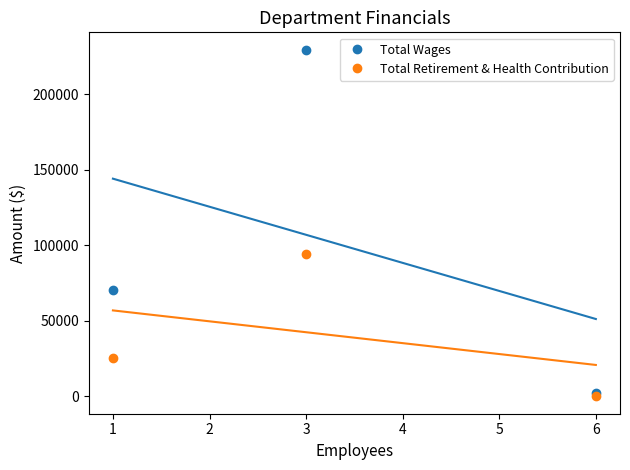

What is the maximum value for Total Wages?

229685